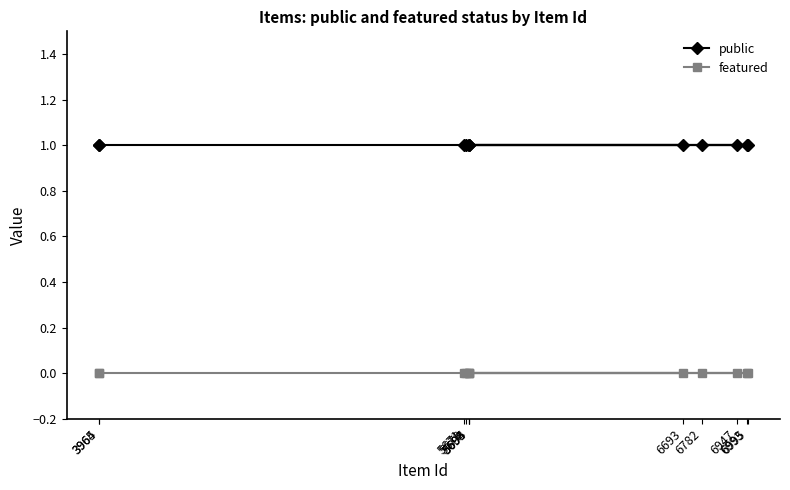

Reading left to right, extract all data points from this chart.

public: 1	1	1	1	1	1	1	1	1	1	1	1
featured: 0	0	0	0	0	0	0	0	0	0	0	0